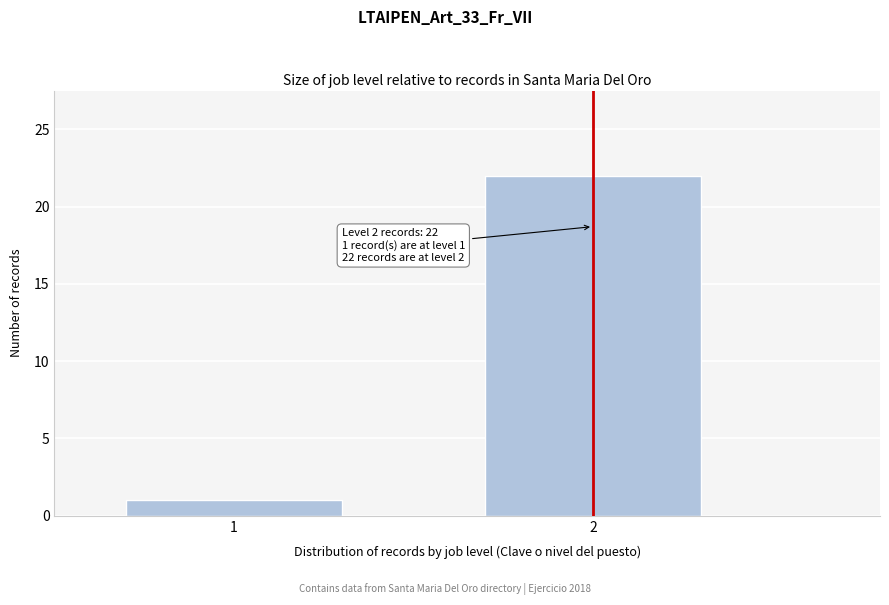

Reading left to right, list all the values displayed in this chart.

1=1	2=22